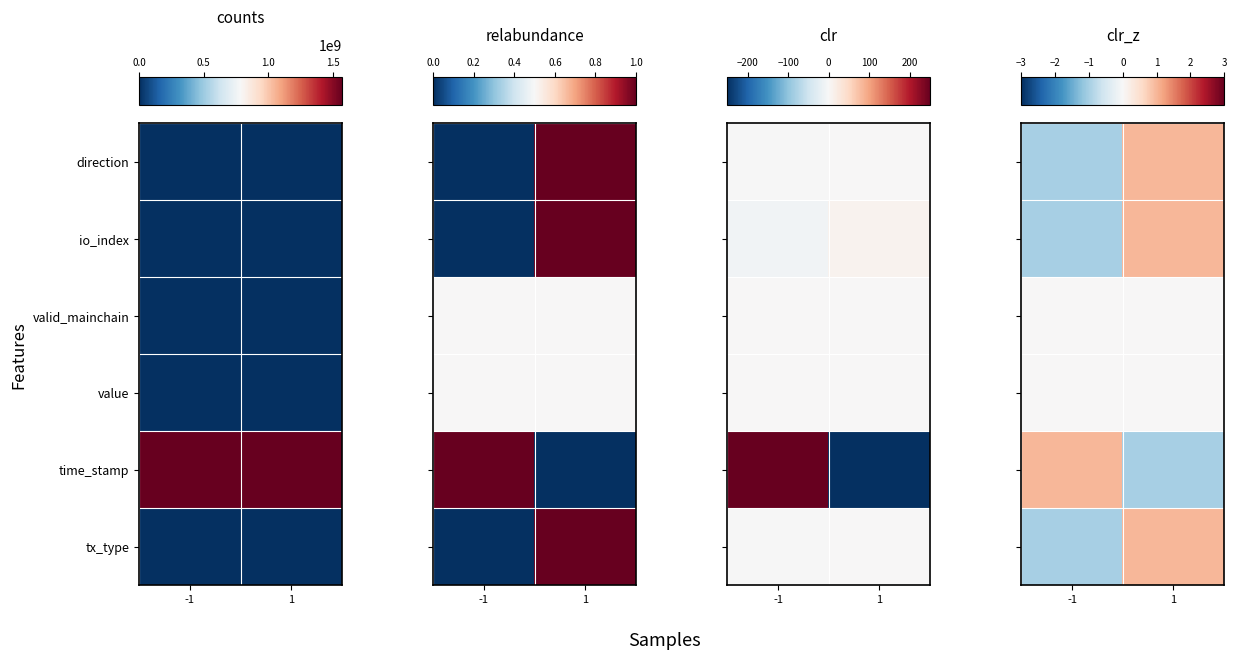

At how many categories does at least one series exceed 0?

2